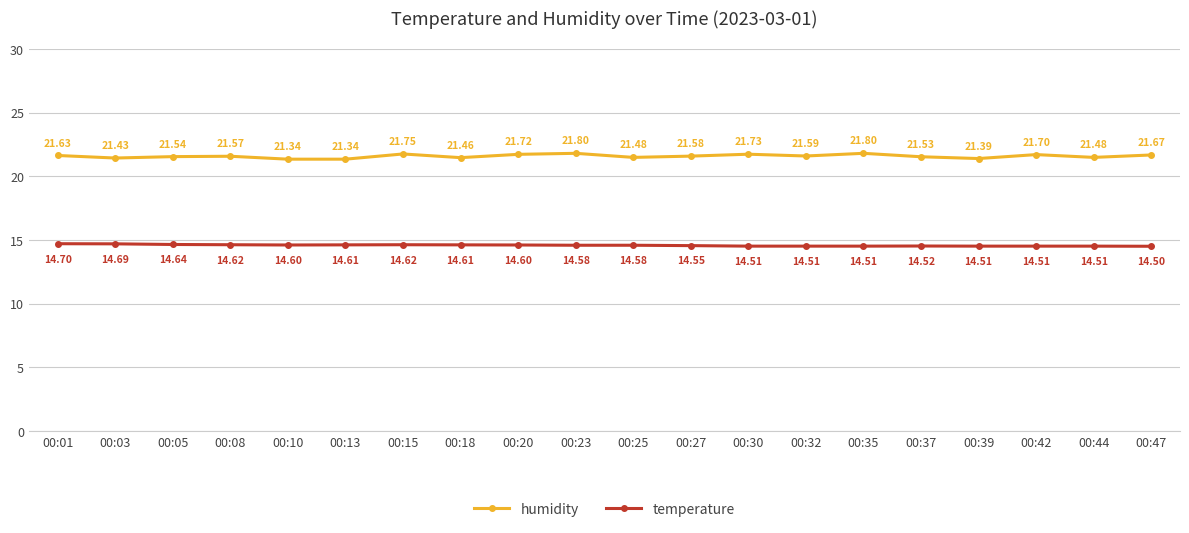

Reading left to right, transcribe all the data shown in this chart.

humidity: 21.6	21.4	21.5	21.6	21.3	21.3	21.8	21.5	21.7	21.8	21.5	21.6	21.7	21.6	21.8	21.5	21.4	21.7	21.5	21.7
temperature: 14.7	14.7	14.6	14.6	14.6	14.6	14.6	14.6	14.6	14.6	14.6	14.6	14.5	14.5	14.5	14.5	14.5	14.5	14.5	14.5